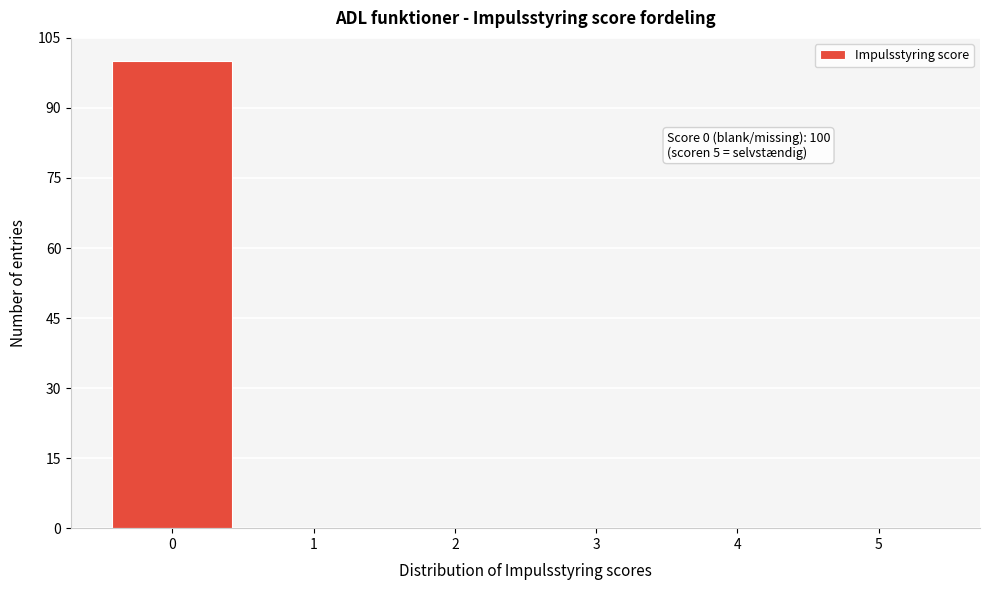

Which range on the x-axis has the tallest bar?

-0.5 to 0.5